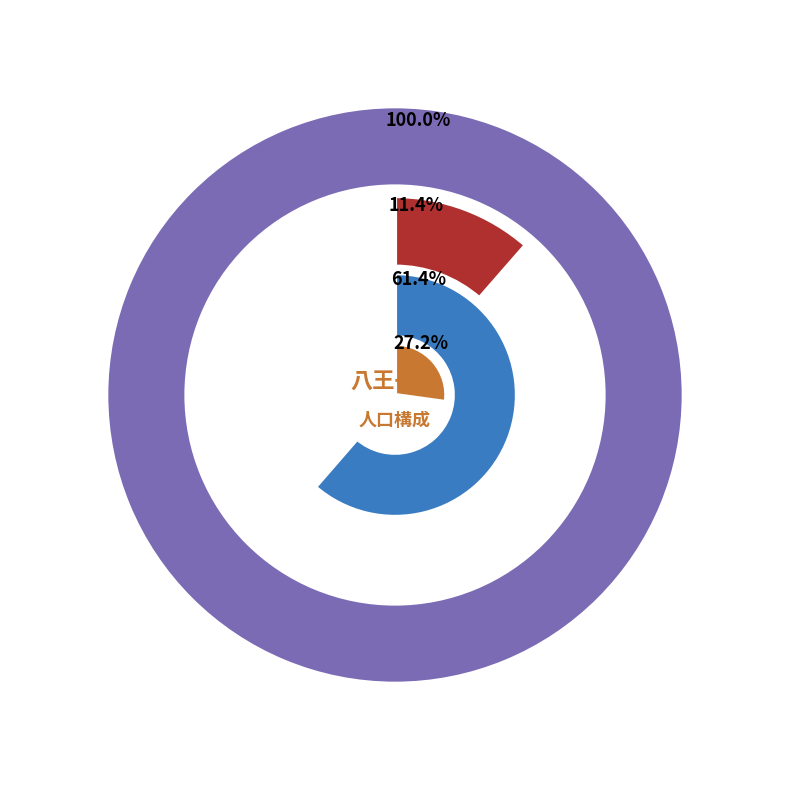

What percentage do 元本郷町1丁目 and 八日町 together represent?

1.0%